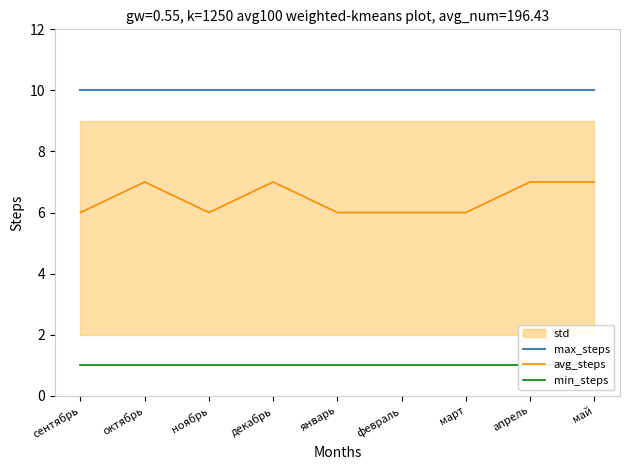

At which category is the sum across all series the highest?

октябрь